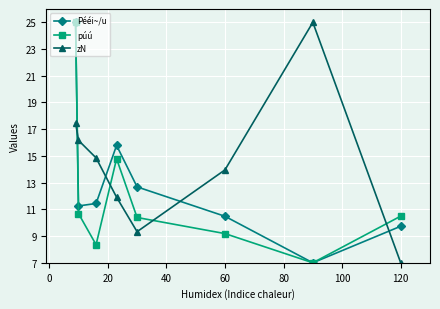

What is the sum of all púú values?

95.9